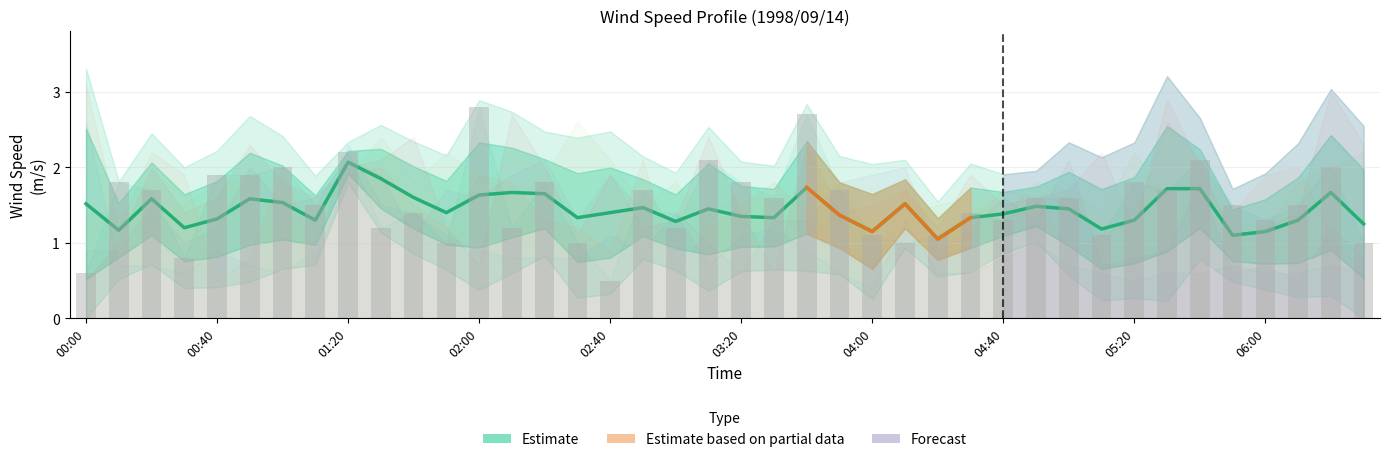

How many data points in Observed are above 1?

33